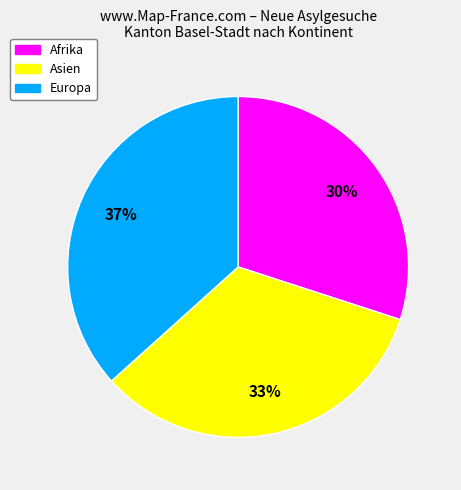

The Asien slice represents 41% of the pie. True or false?

False